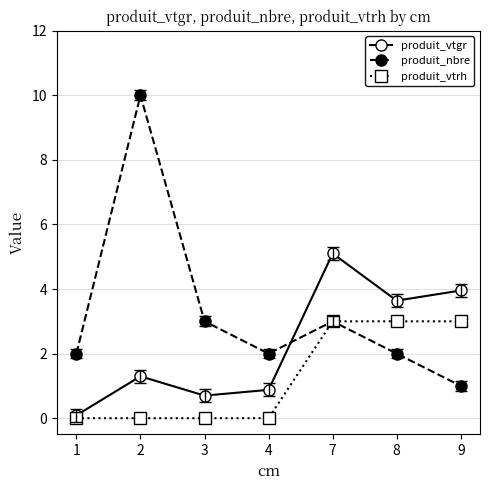

What is the maximum value shown in the chart?

10.0